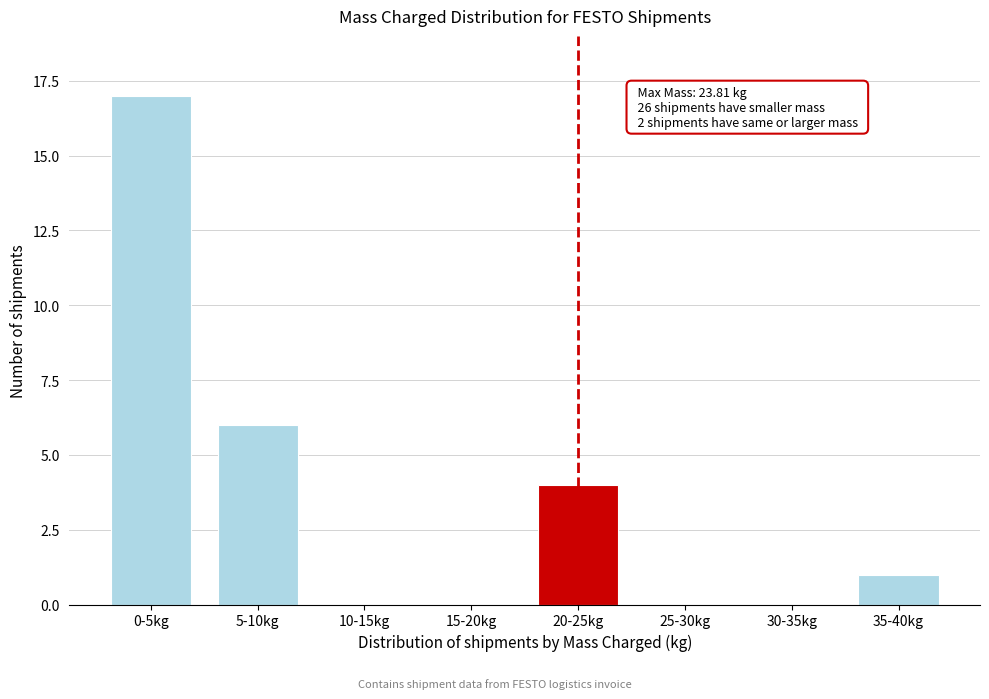

Reading right to left, list all the values displayed in this chart.

35-40kg=1	30-35kg=0	25-30kg=0	20-25kg=4	15-20kg=0	10-15kg=0	5-10kg=6	0-5kg=17